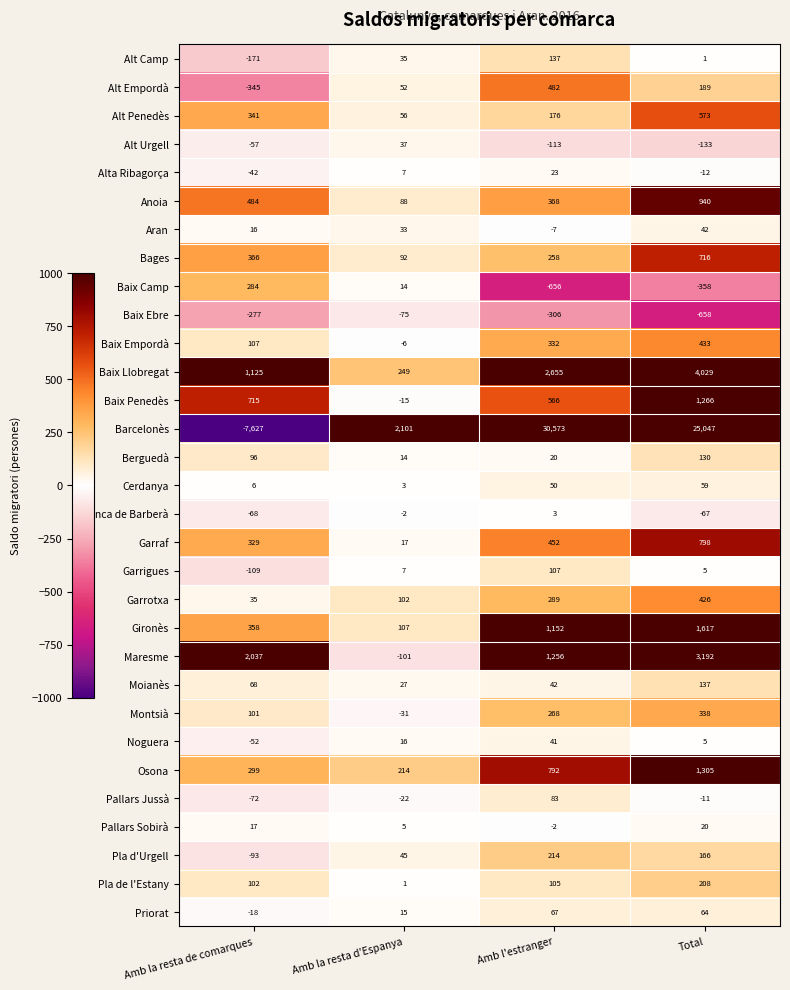

What is the smallest value displayed?

-7627